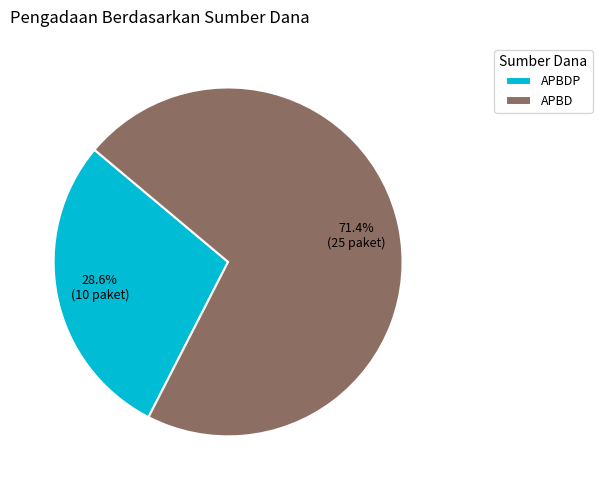

Rank the categories by value from highest to lowest.

APBD, APBDP